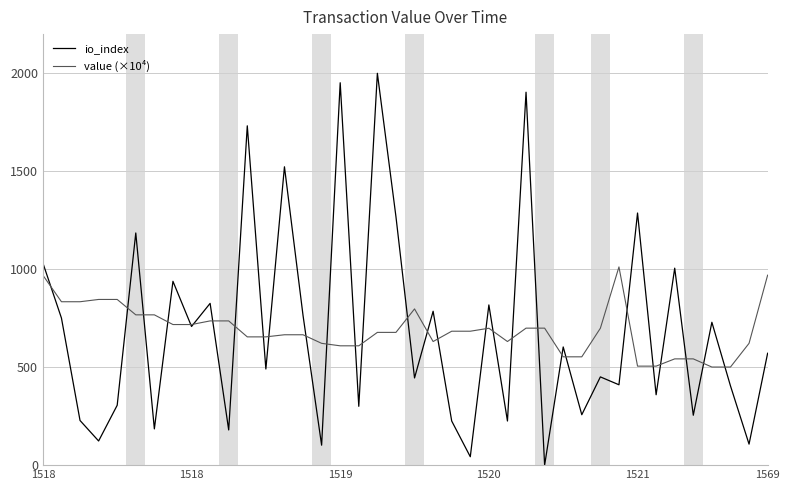

List the series in order of their peak value, highest first.

io_index, value (×10⁴)